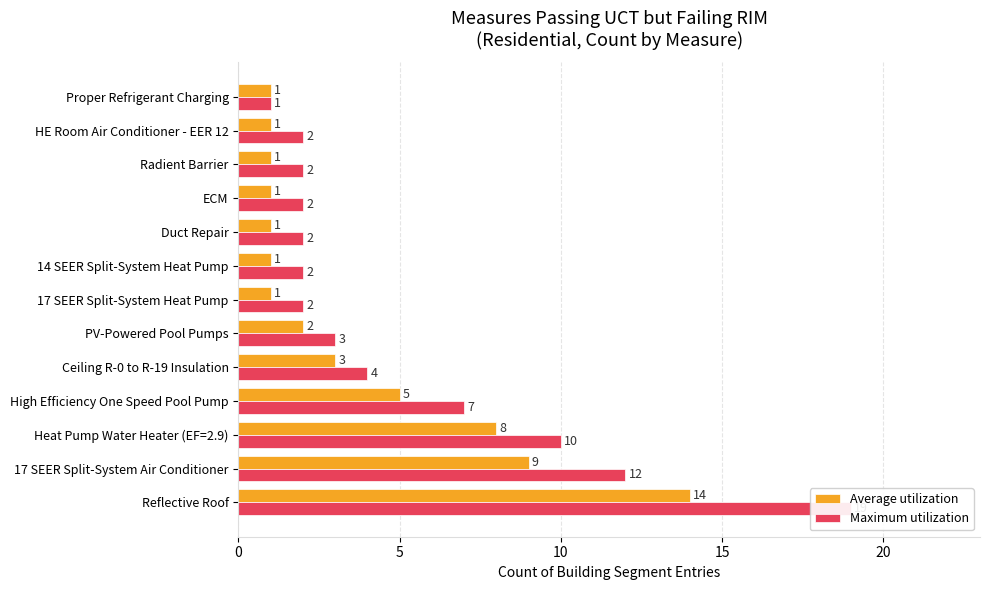

Rank the series by their maximum value, from highest to lowest.

Maximum utilization, Average utilization